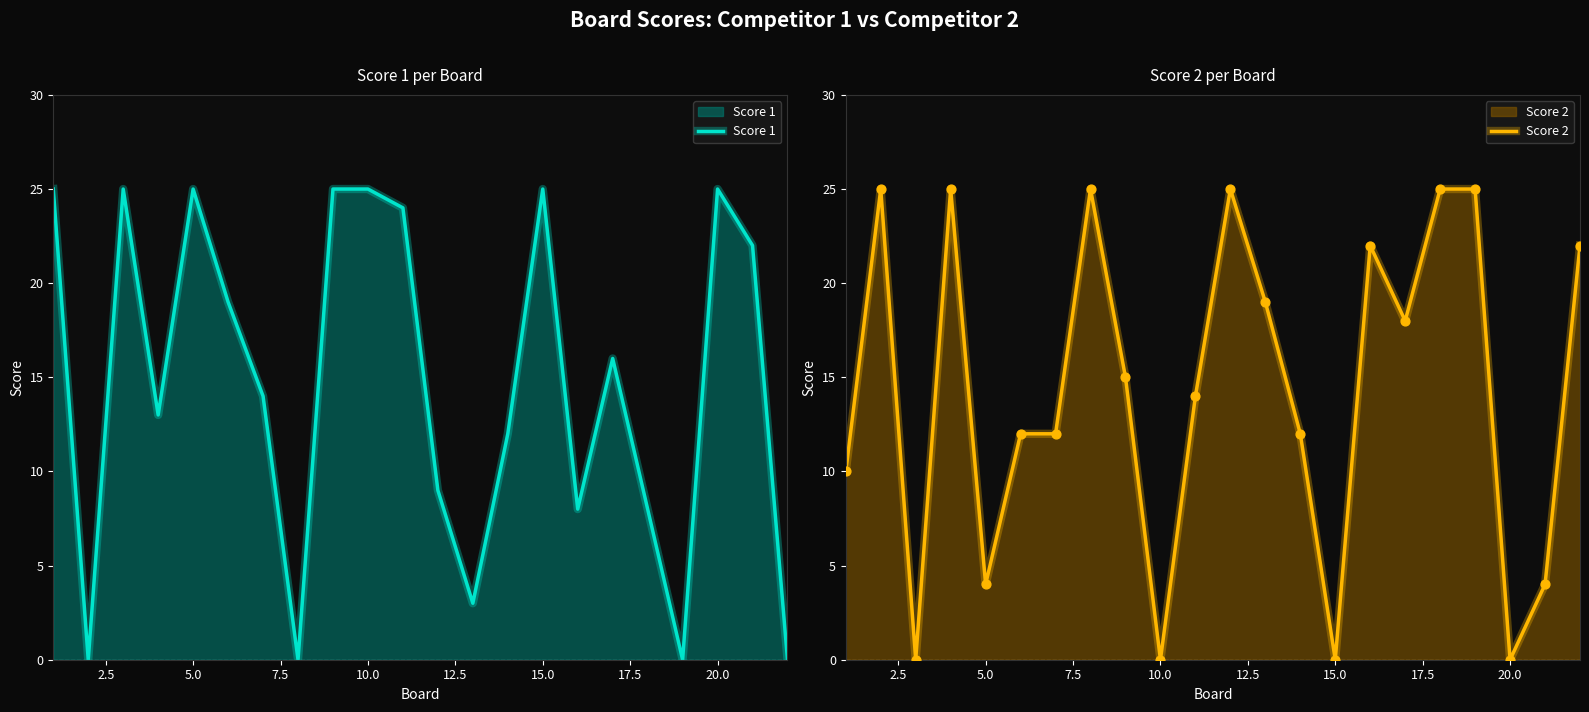

At how many categories does at least one series exceed 7?

22